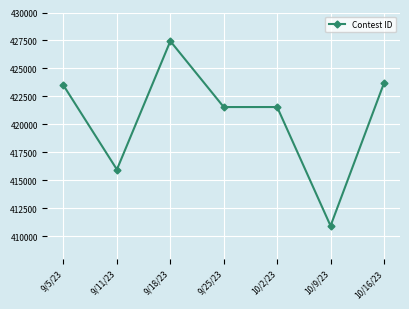

Where does the data first go above 421552?

9/5/23